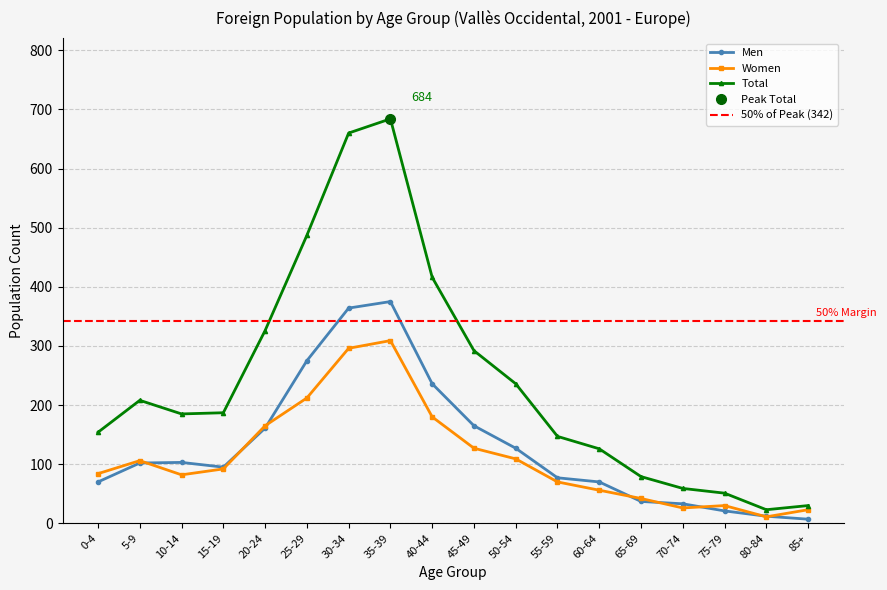

At which label does Women first exceed 92?

5-9